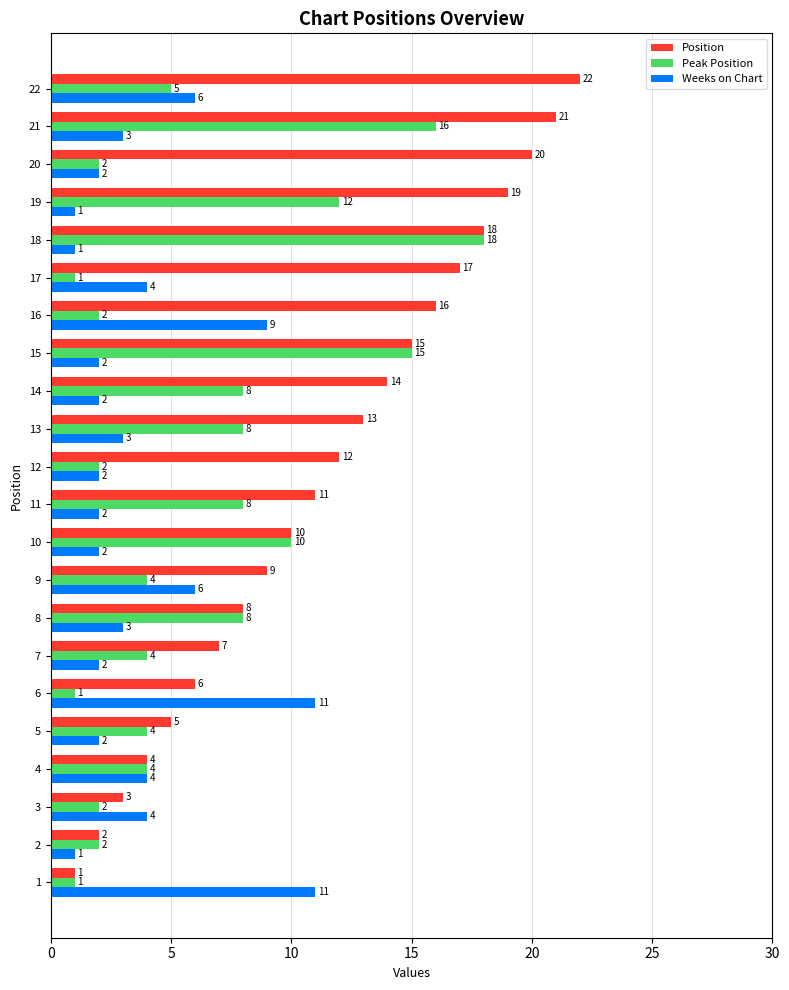

What is the maximum value for Position?

22